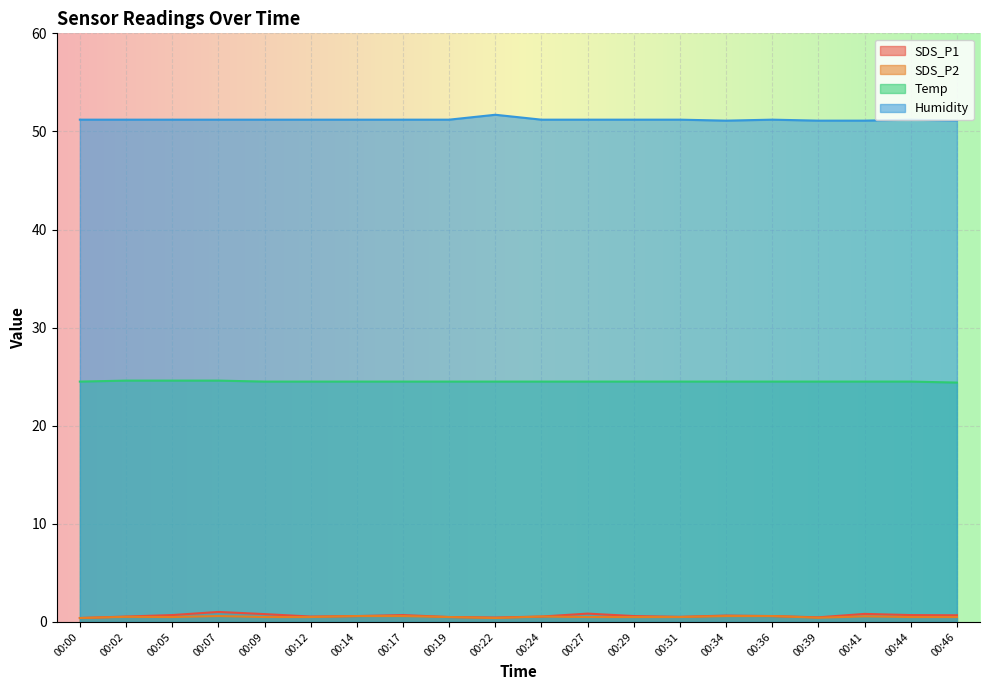

True or false: Humidity has a value of 51.2 at 00:00.

True